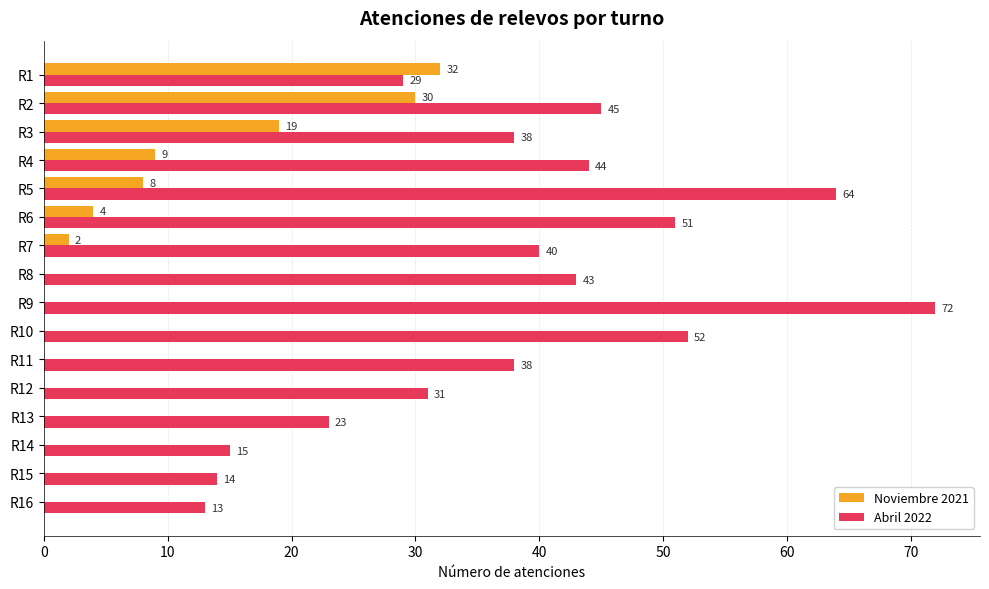

Which series changed the most between R13 and R14?

Abril 2022